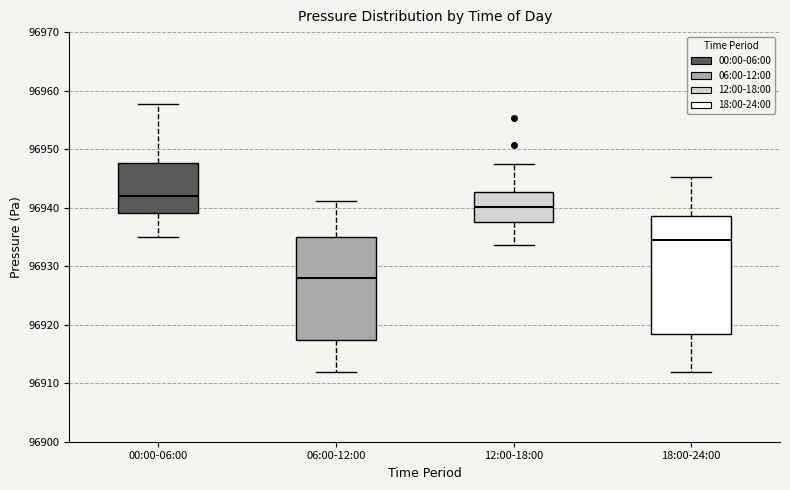

Comparing the boxes themselves (not the whiskers), which one is the tallest?

18:00-24:00